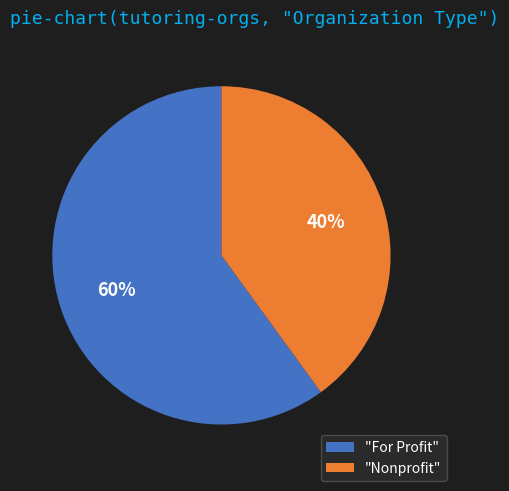

What is the smallest slice in the pie chart?

"Nonprofit"